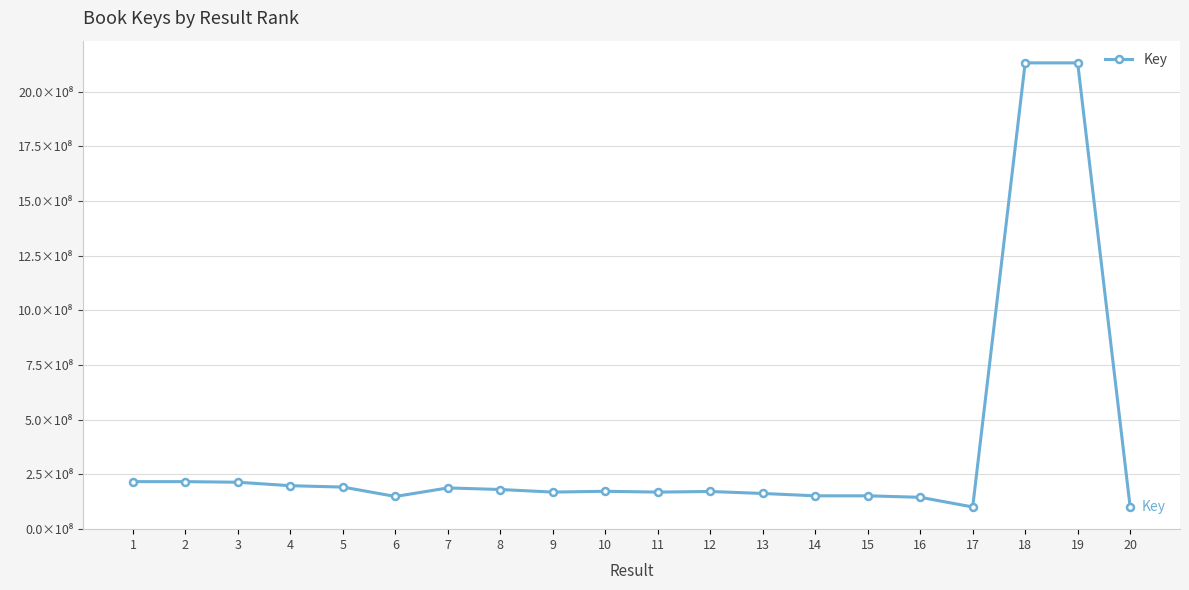

Where is the first local maximum?

2